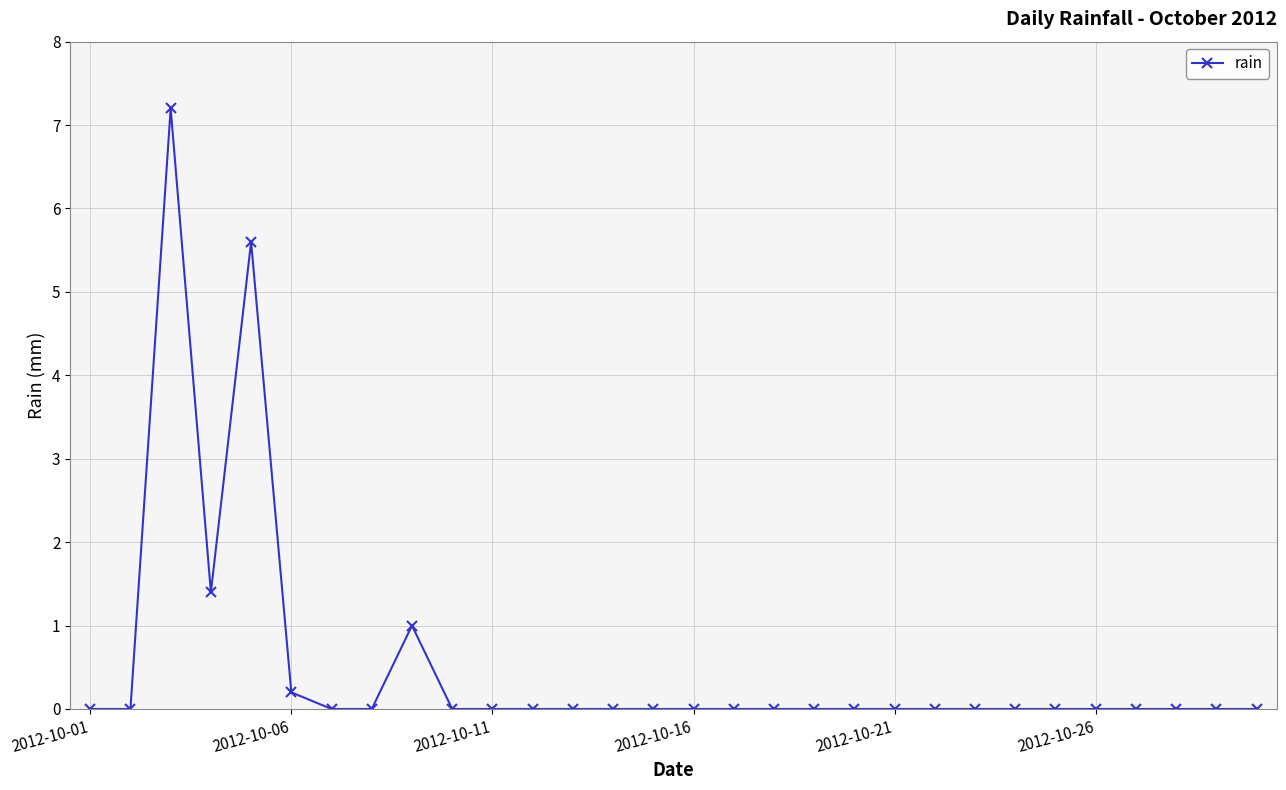

How many distinct data groups are displayed?

1